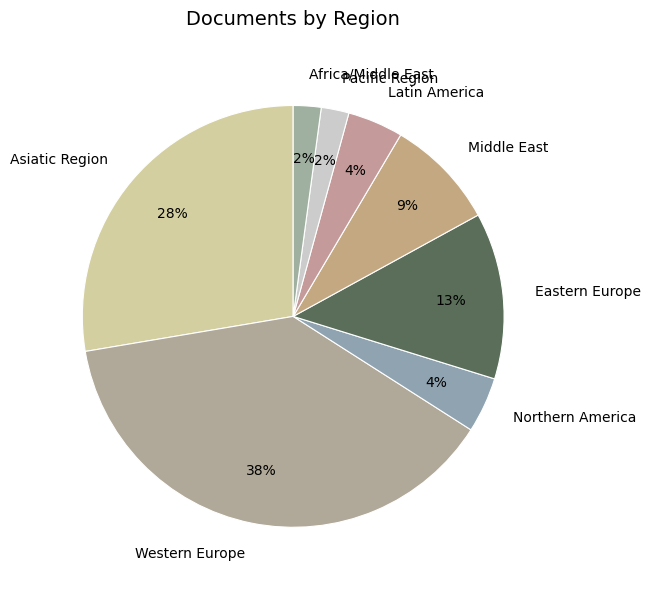

To the nearest percent, what is the difference between the largest and smallest slice percentages?

36%